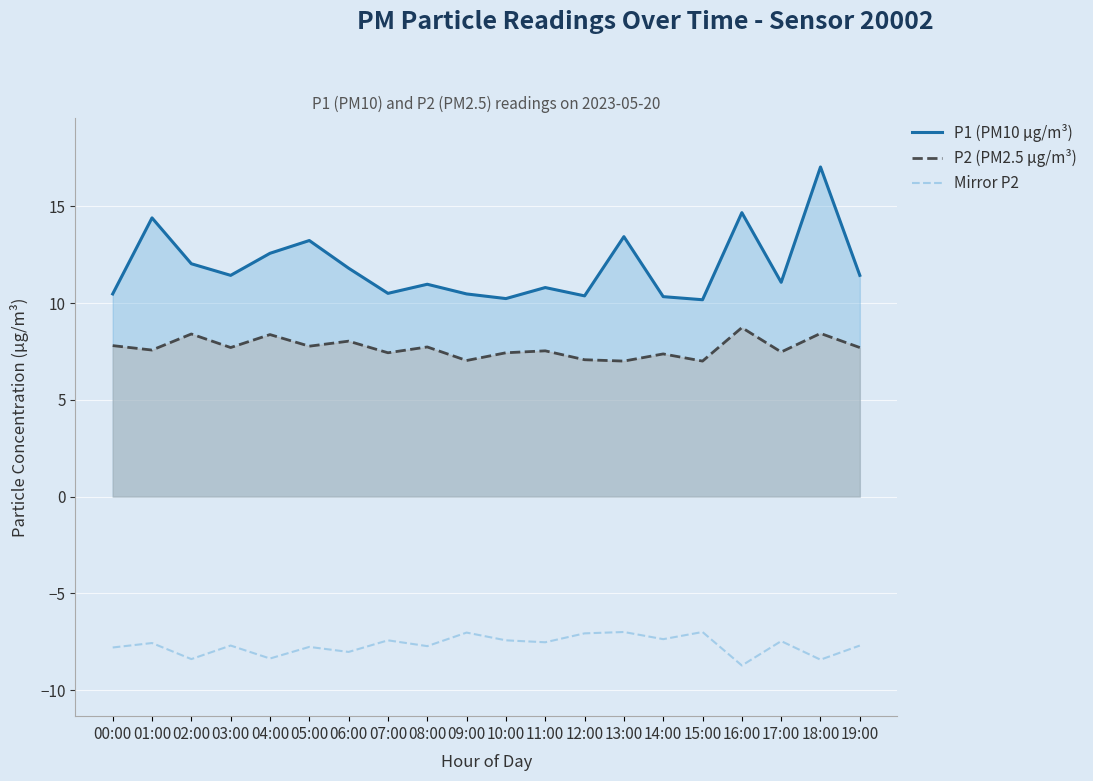

Which has a higher value, 11:00 or 08:00?

08:00